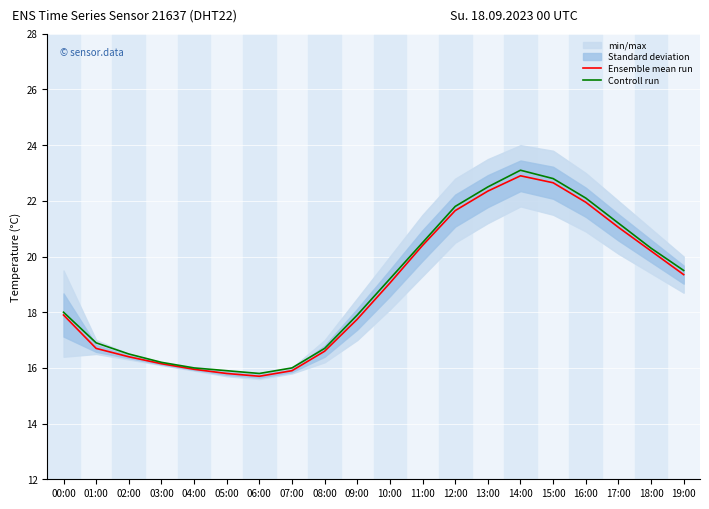

How many data points in Controll run are above 19?

10